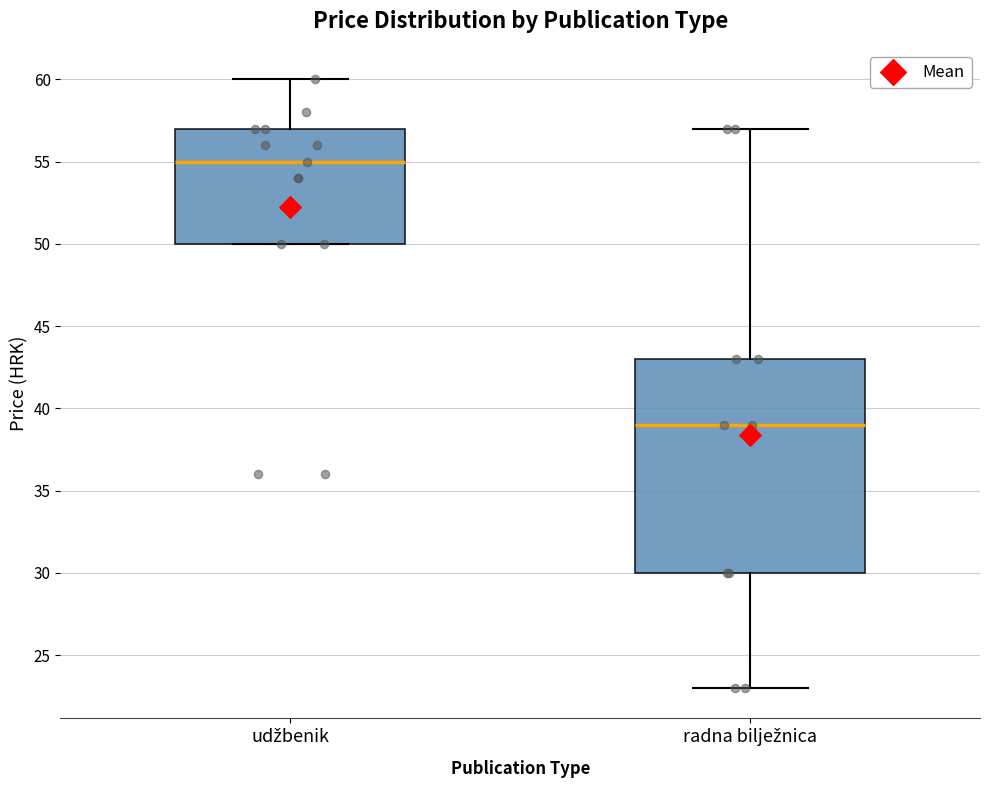

Reading left to right, read every box against the y-axis: the position of its median line, the range the box covers, and the ends of its whiskers. The values are not printed on the chart, so give them approximately, as read against the axis.

udžbenik: median 55, box 50 to 57, whiskers 50 to 60
radna bilježnica: median 39, box 30 to 43, whiskers 23 to 57